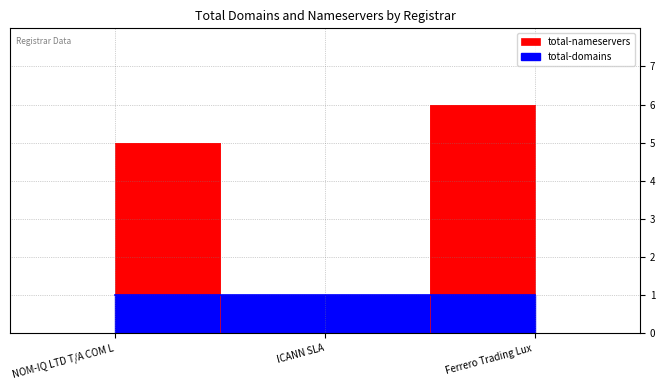

What is the ratio of the value at NOM-IQ LTD T/A COM L to the value at Ferrero Trading Lux?

0.8